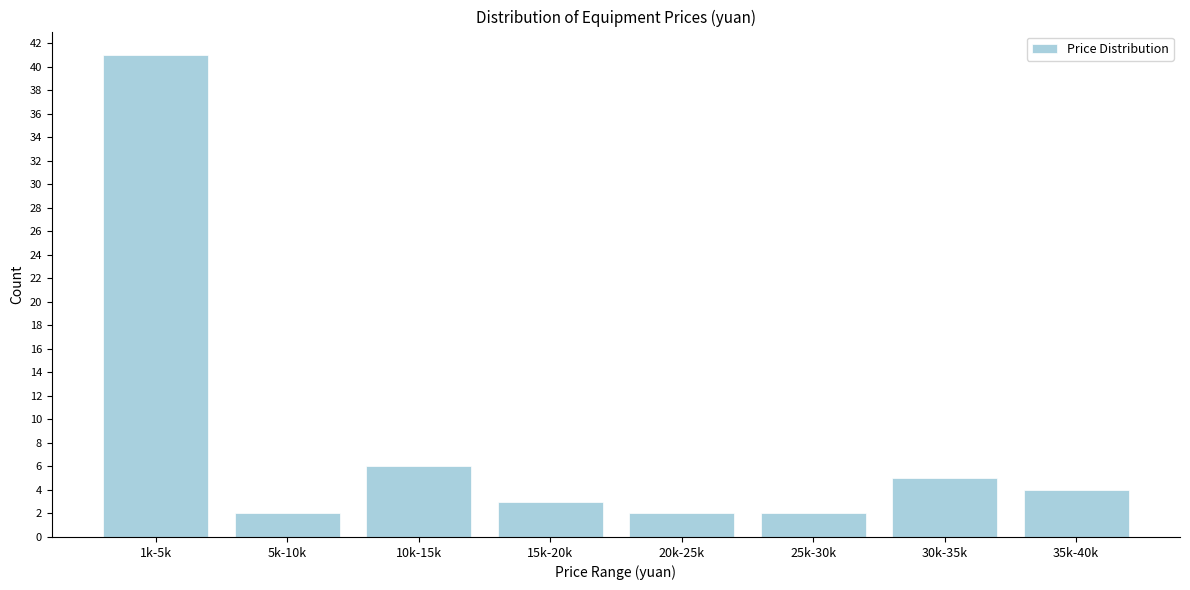

Reading left to right, transcribe all the data shown in this chart.

1k-5k=41	5k-10k=2	10k-15k=6	15k-20k=3	20k-25k=2	25k-30k=2	30k-35k=5	35k-40k=4